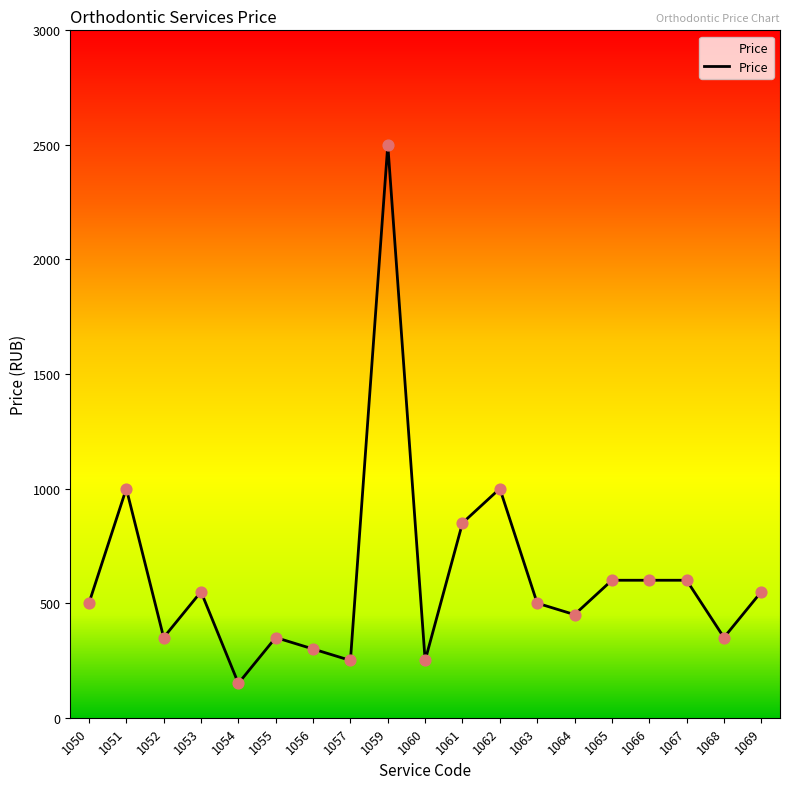

What is the ratio of the value at 1055 to the value at 1063?

0.7